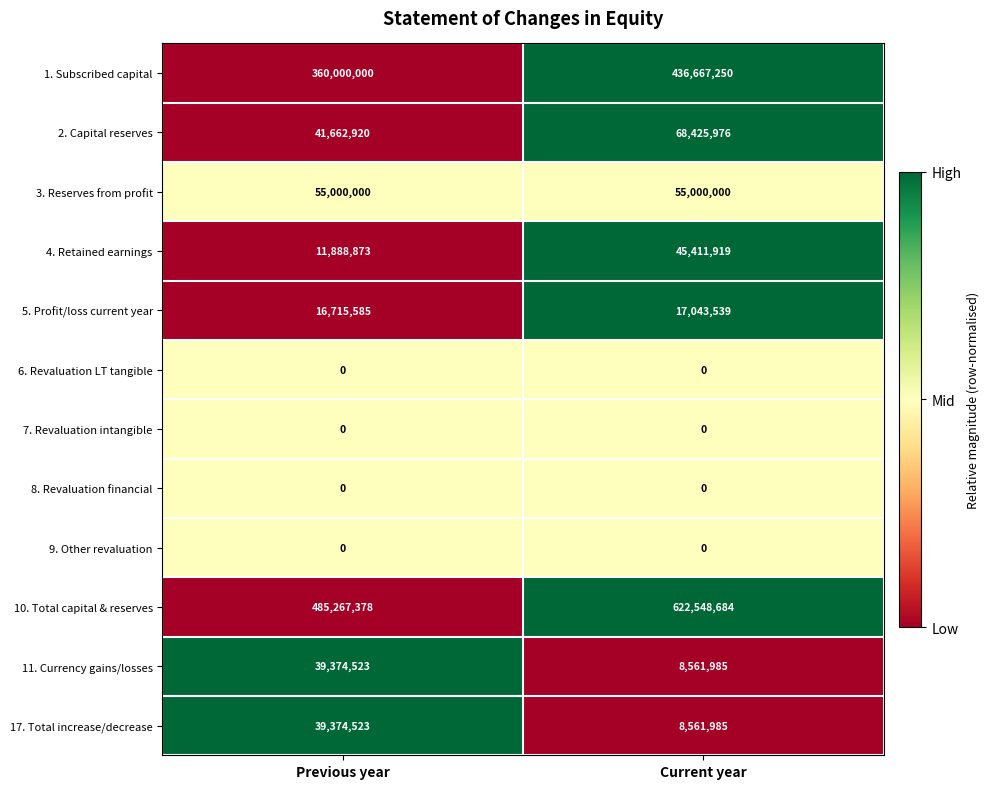

What is the sum of the 10. Total capital & reserves values at Previous year and Current year?

1107816062